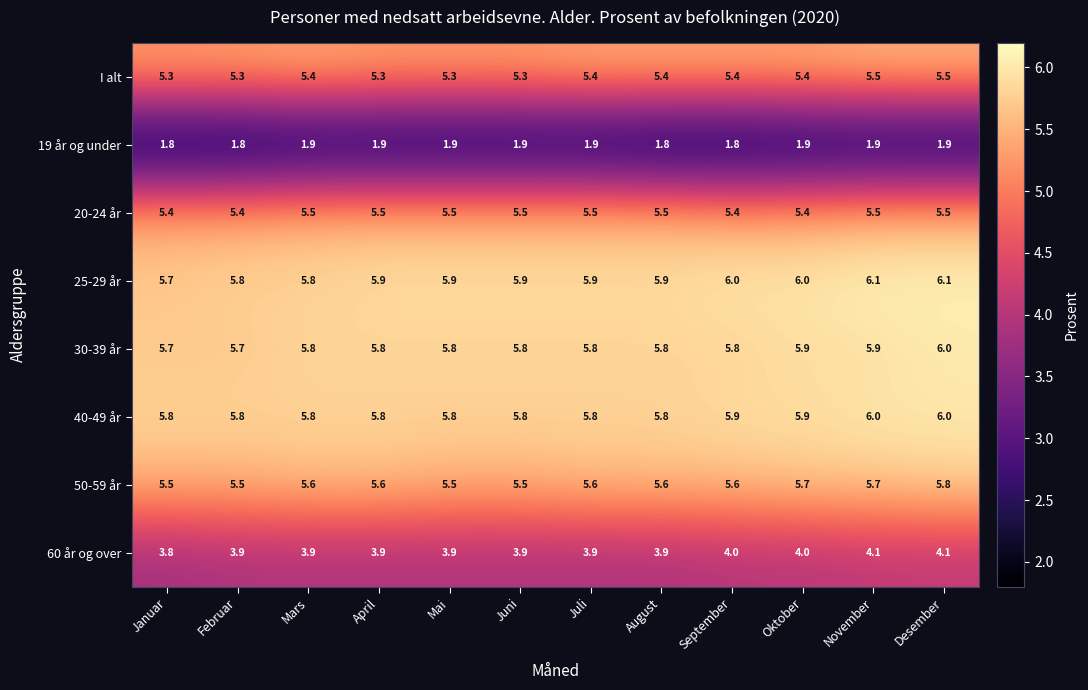

What is the sum of all 40-49 år values?

70.2